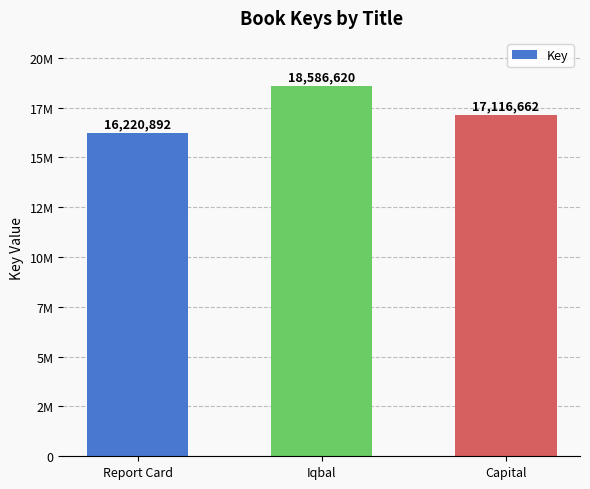

What position from the left is Capital?

3